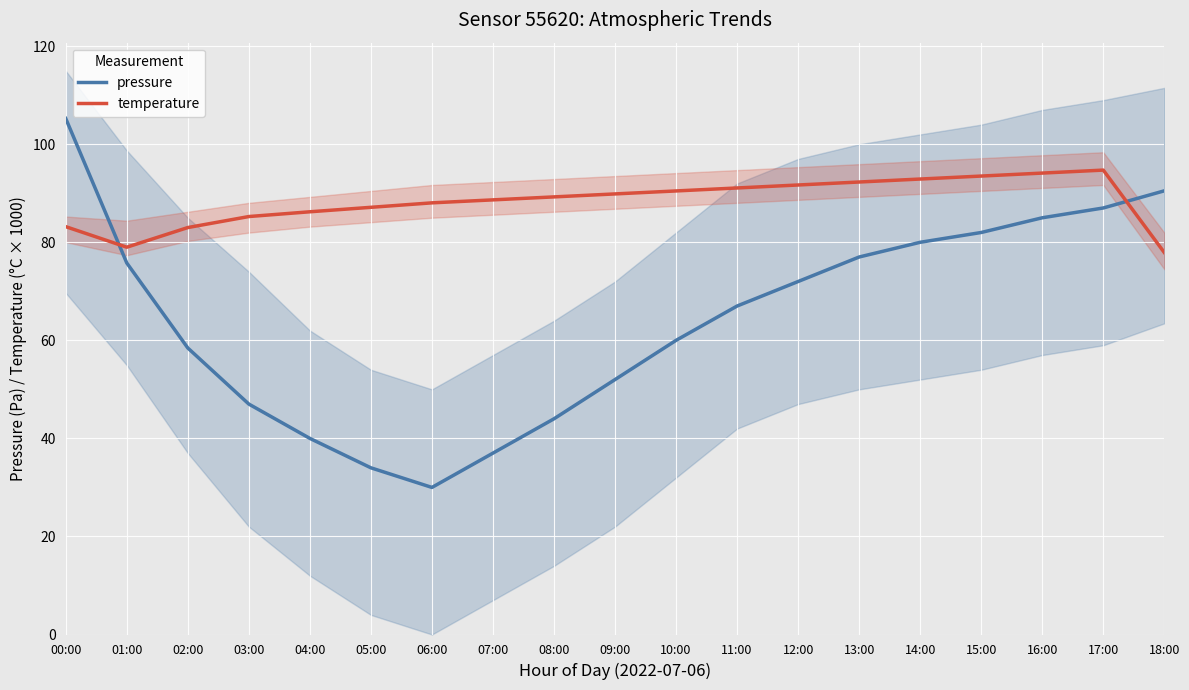

Reading right to left, transcribe all the data shown in this chart.

pressure: 90.5	87.0	85.0	82.0	80.0	77.0	72.0	67.0	60.0	52.0	44.0	37.0	30.0	34.0	40.0	47.0	58.4	75.8	105.2
temperature: 77.9	94.7	94.1	93.5	92.9	92.3	91.7	91.1	90.5	89.9	89.3	88.7	88.0	87.1	86.2	85.3	83.0	79.0	83.2